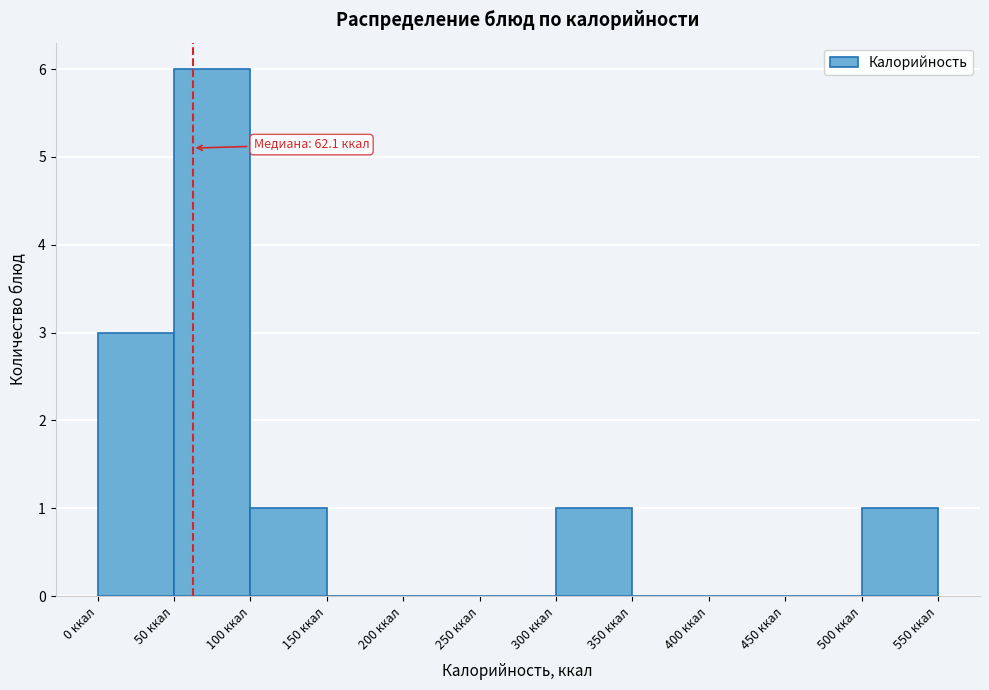

Which range on the x-axis has the tallest bar?

50 to 100